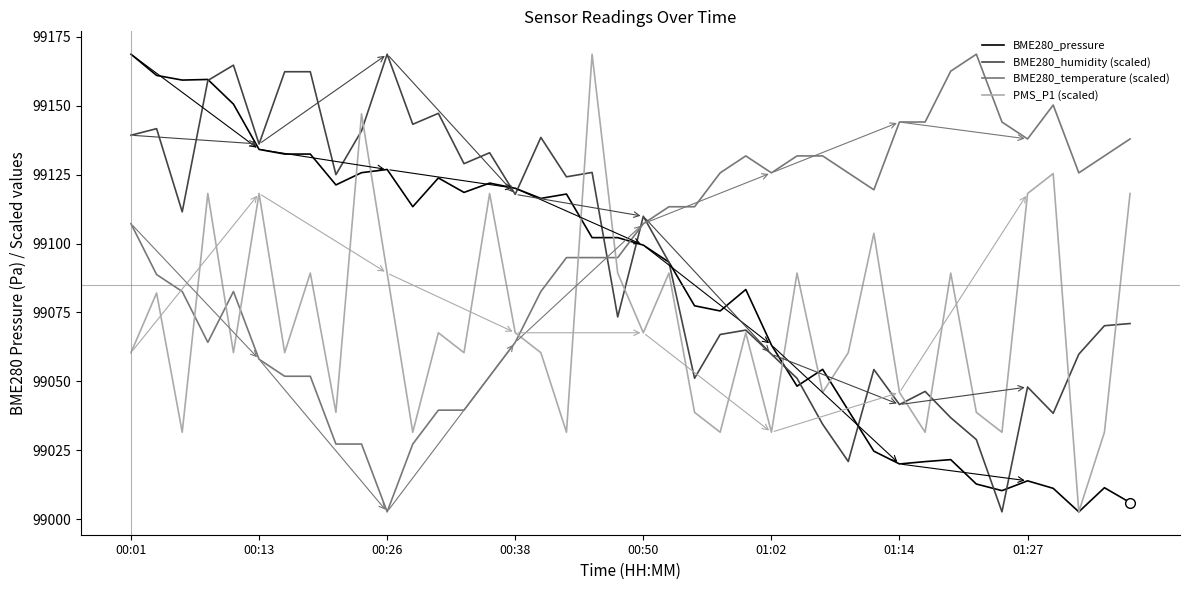

How many times do PMS_P1 (scaled) and BME280_temperature (scaled) cross each other?

6